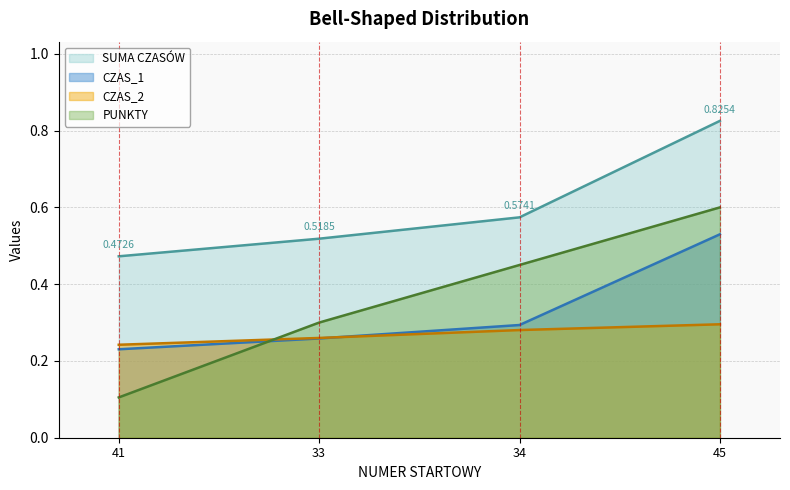

True or false: CZAS_2 and SUMA CZASÓW cross at least once.

False